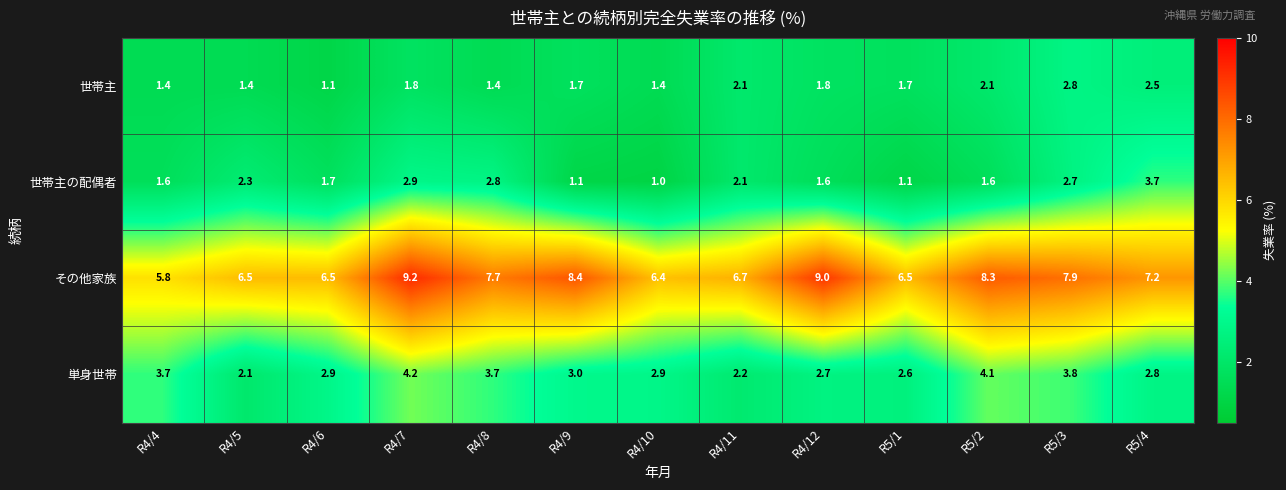

What is the difference between the second highest and second lowest values in the 世帯主 series?

1.1